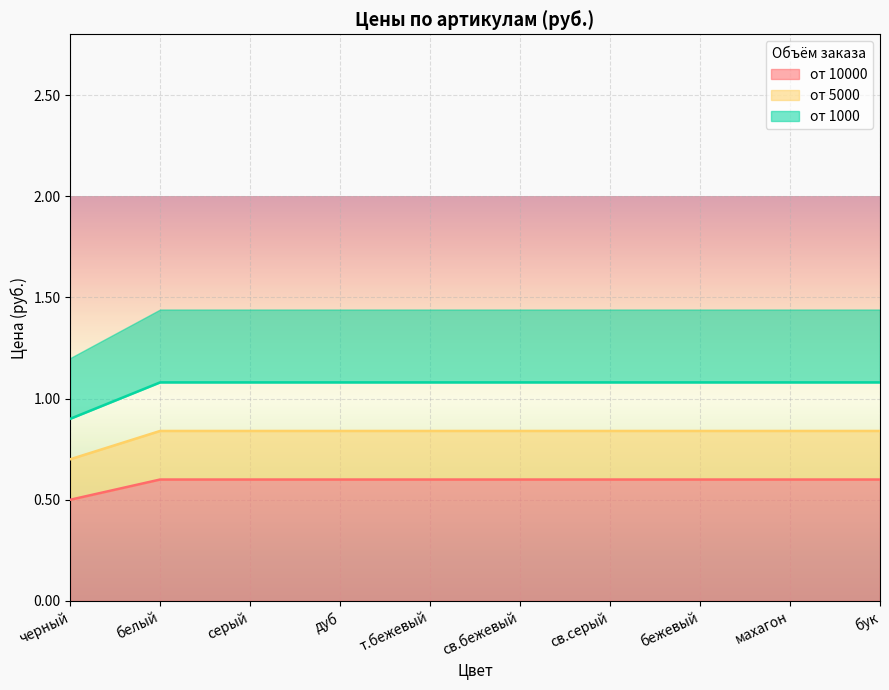

What are all the series names shown in the legend?

от 10000, от 5000, от 1000